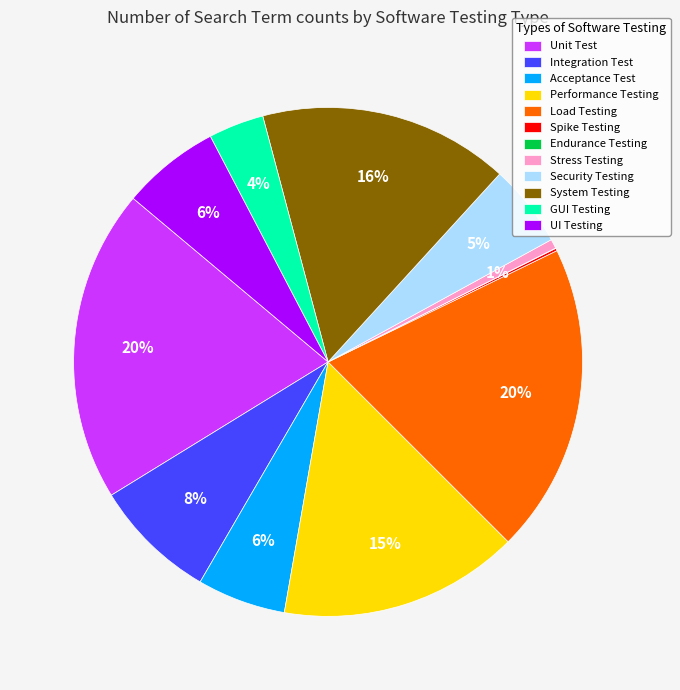

The UI Testing slice represents 6% of the pie. True or false?

True